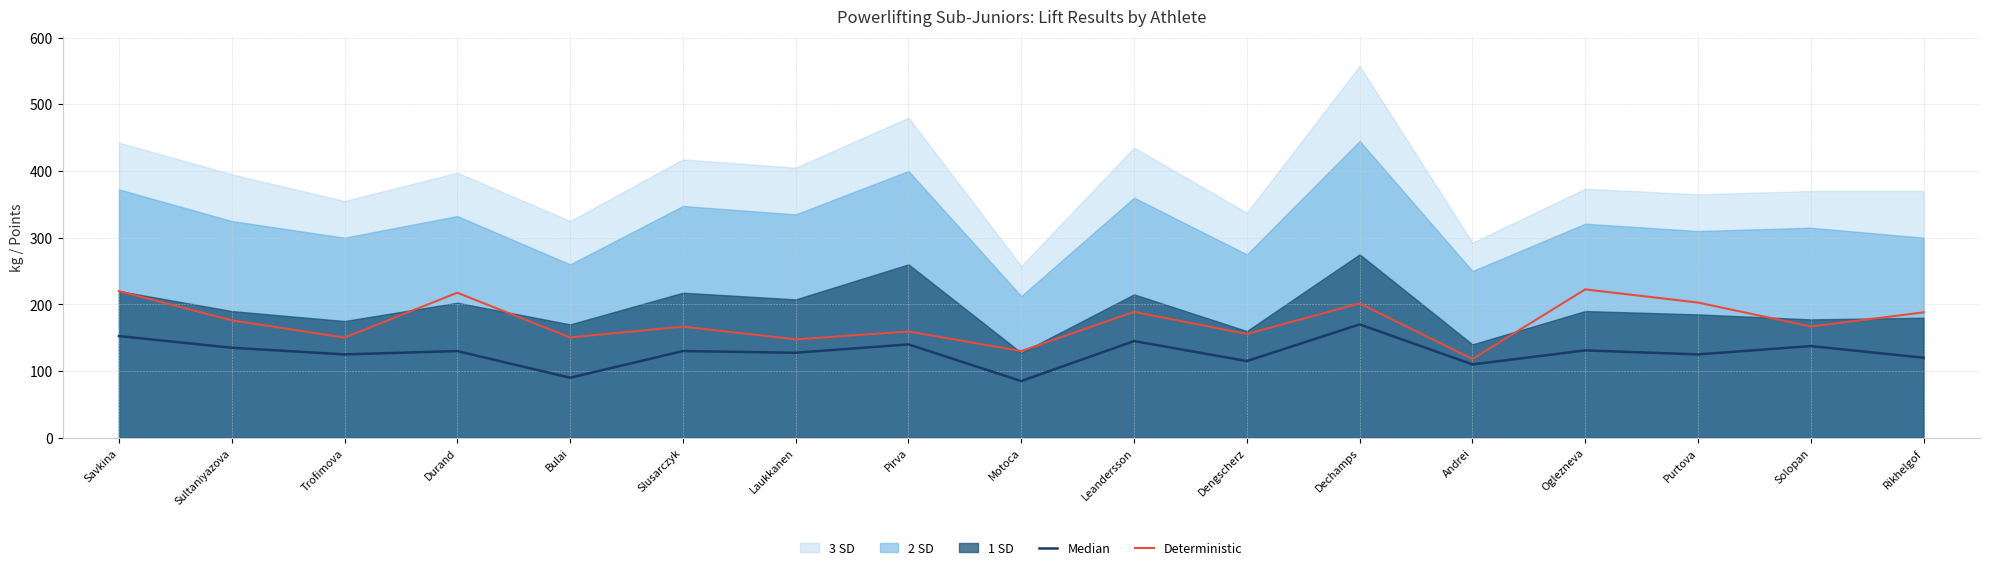

What is the minimum value for Deterministic?

118.1